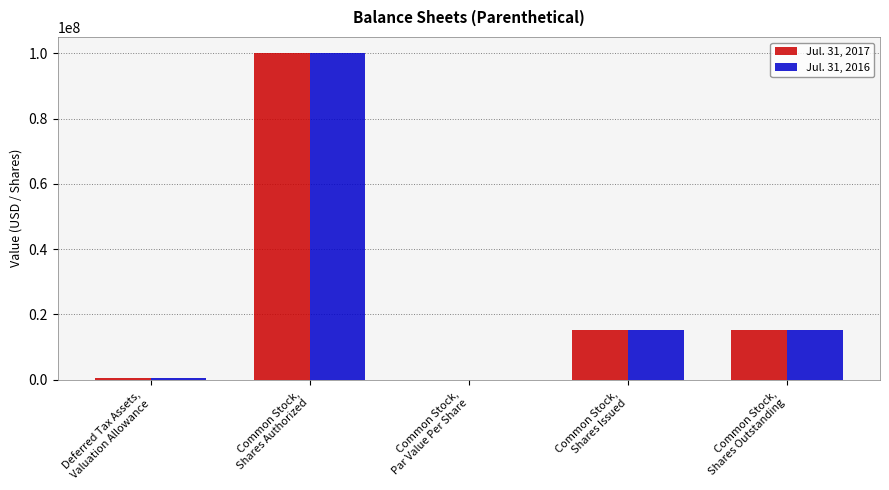

What is the total value across all series at Common Stock,
Shares Authorized?

200000000.0